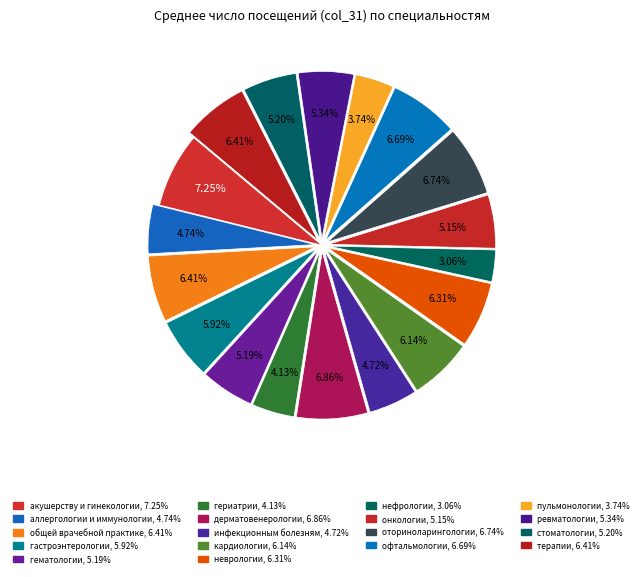

True or false: дерматовенерологии accounts for 16% of the total.

False